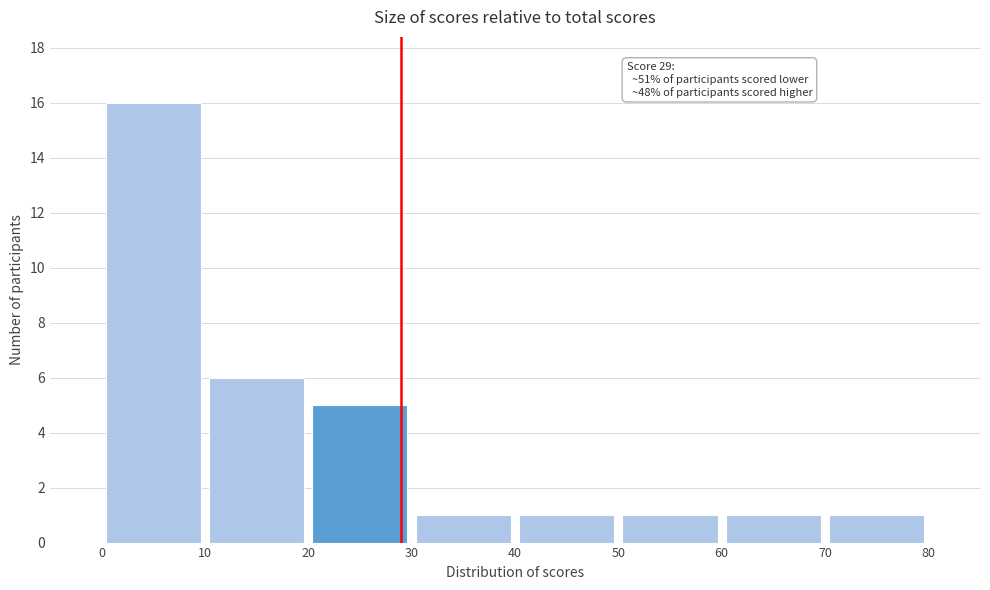

Which range on the x-axis has the tallest bar?

0 to 10